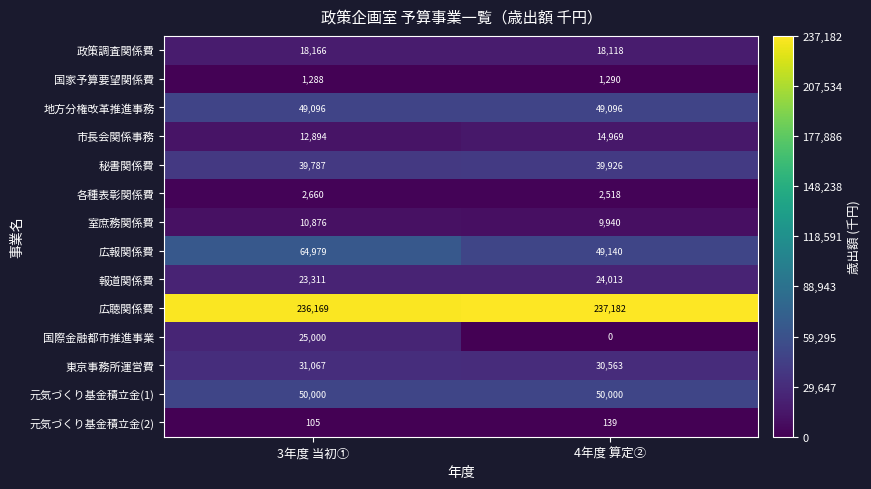

Between 3年度 当初① and 4年度 算定②, which series saw the biggest shift?

国際金融都市推進事業